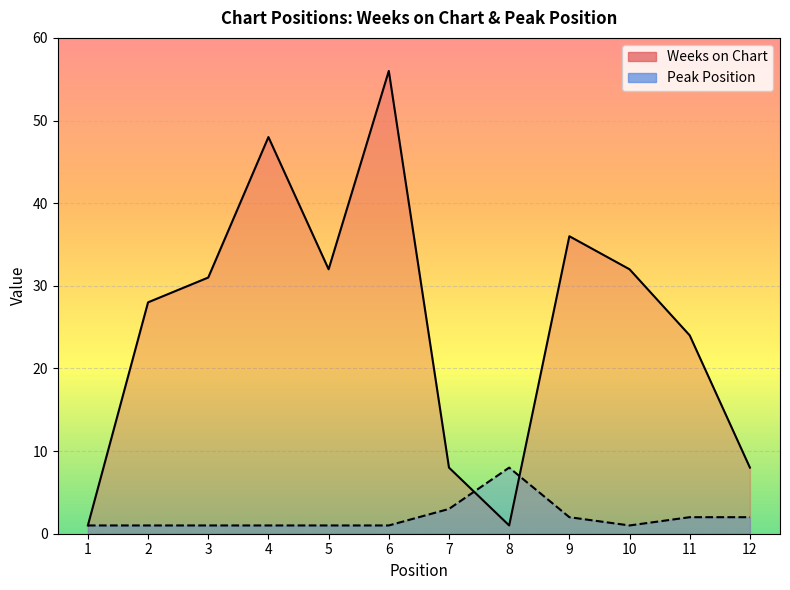

Reading left to right, transcribe all the data shown in this chart.

Weeks on Chart: 1=1	2=28	3=31	4=48	5=32	6=56	7=8	8=1	9=36	10=32	11=24	12=8
Peak Position: 1=1	2=1	3=1	4=1	5=1	6=1	7=3	8=8	9=2	10=1	11=2	12=2